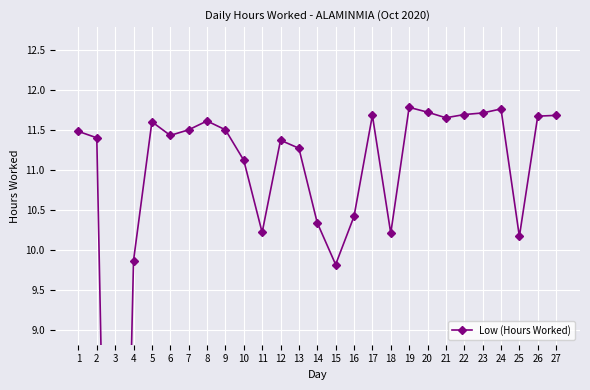

Which has a higher value, 8 or 5?

8